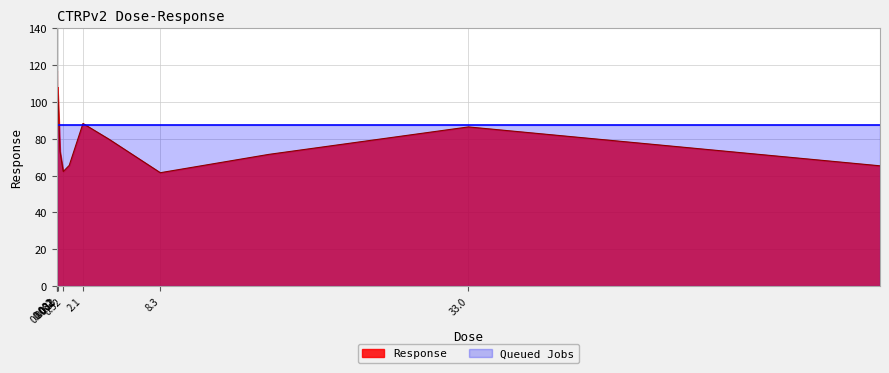

The chart shows a value of 108.1 at 0.065. True or false?

True